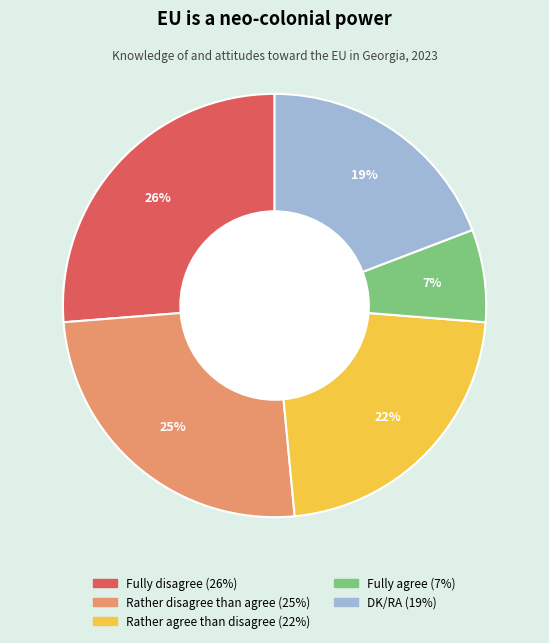

Which slice is the largest?

Fully disagree